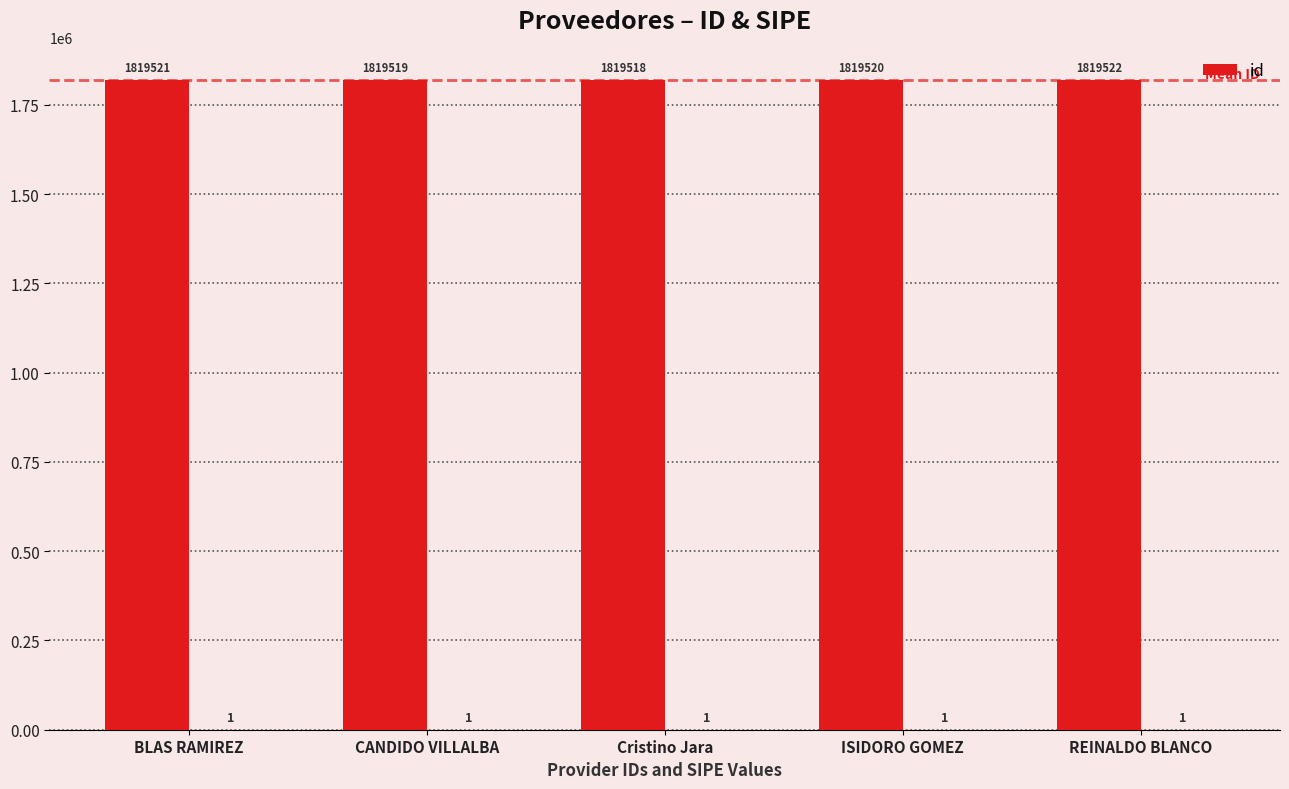

List the labels in order of value, smallest first.

Cristino Jara, CANDIDO VILLALBA, ISIDORO GOMEZ, BLAS RAMIREZ, REINALDO BLANCO